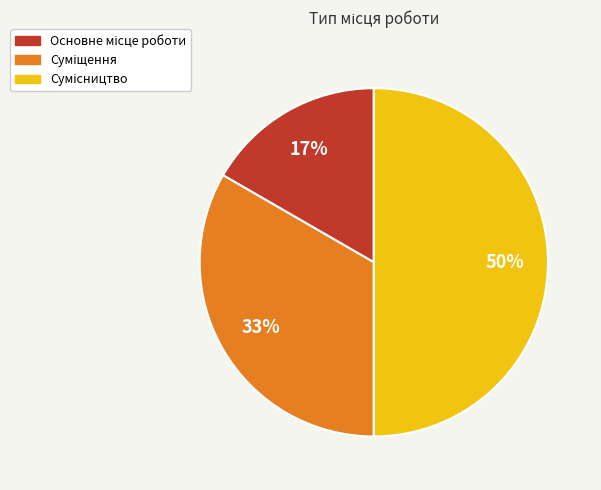

To the nearest percent, what is the difference between the largest and smallest slice percentages?

33%